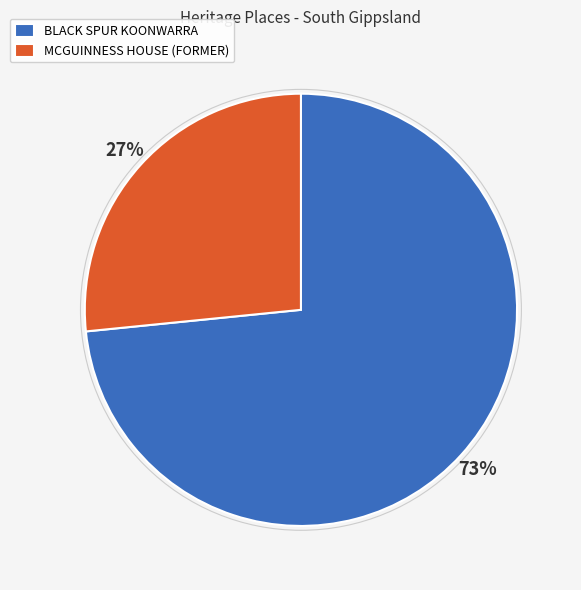

Which has a higher value, BLACK SPUR KOONWARRA or MCGUINNESS HOUSE (FORMER)?

BLACK SPUR KOONWARRA